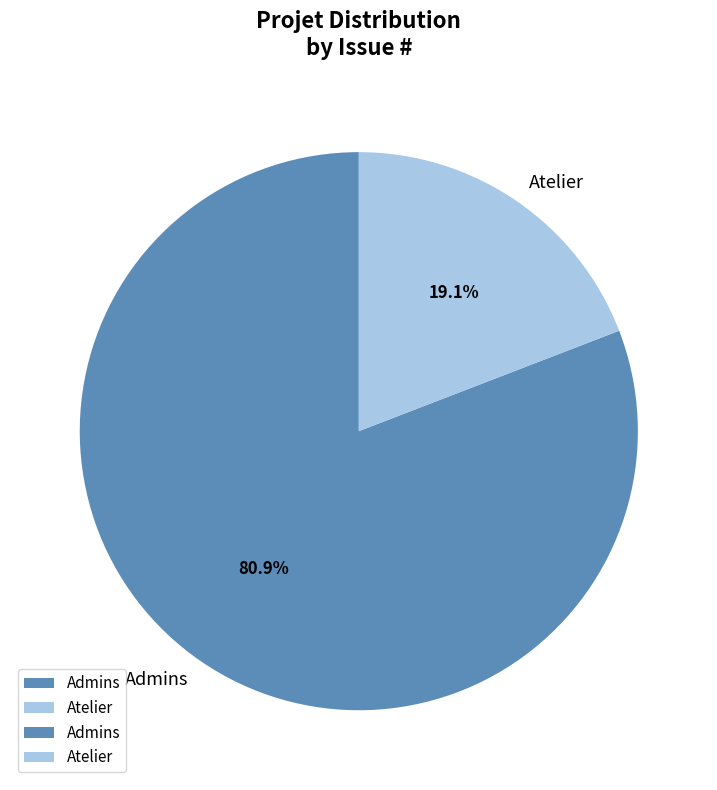

Is there a majority slice in this chart?

Yes